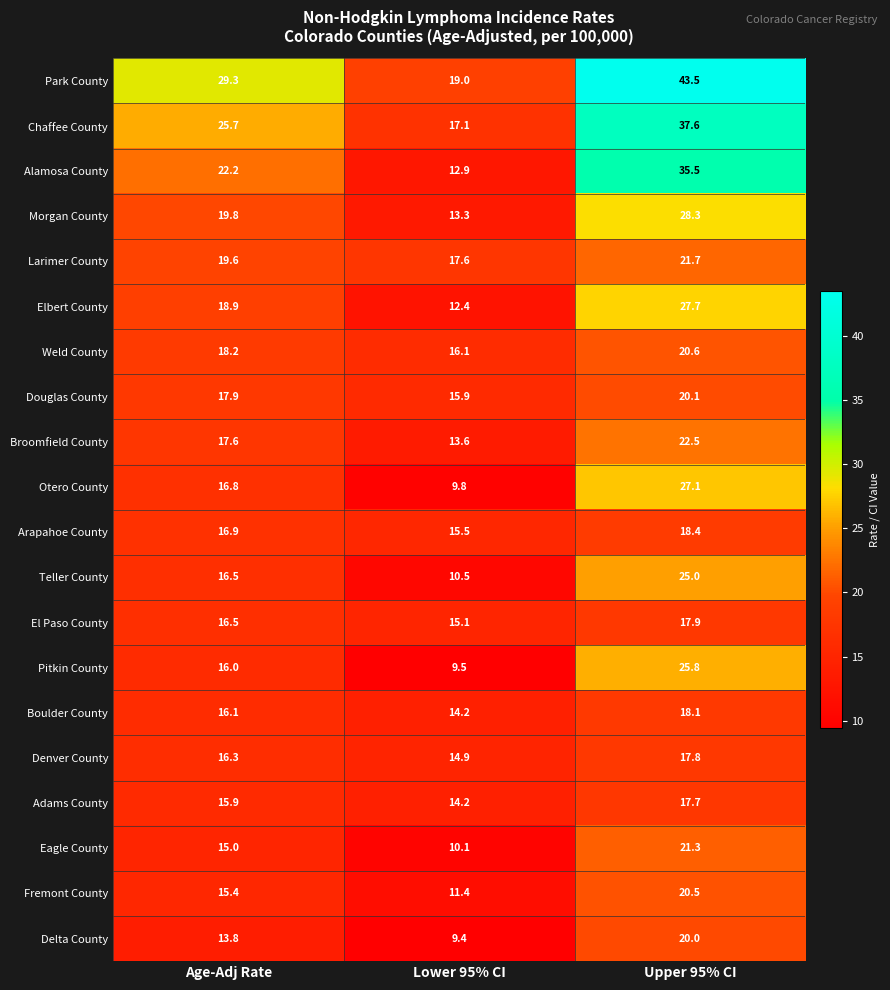

Read the Weld County value at Upper 95% CI.

20.6